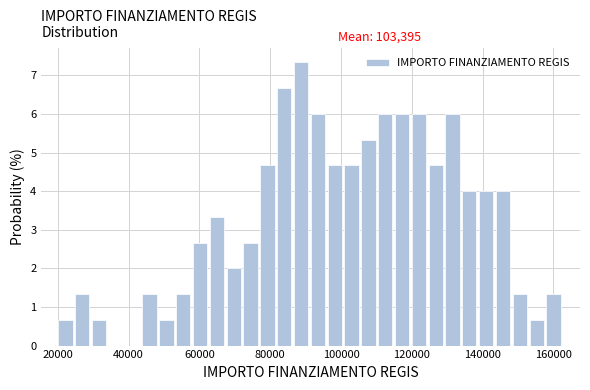

Around what value on the x-axis is the tallest bar? Give the approximate position of its centre, as read against the axis.

88000